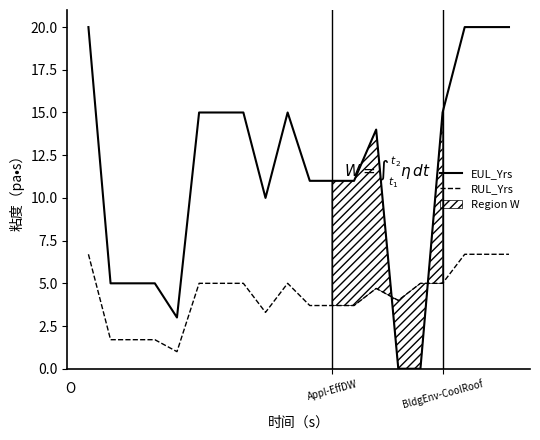

What is the minimum value for RUL_Yrs?

1.0